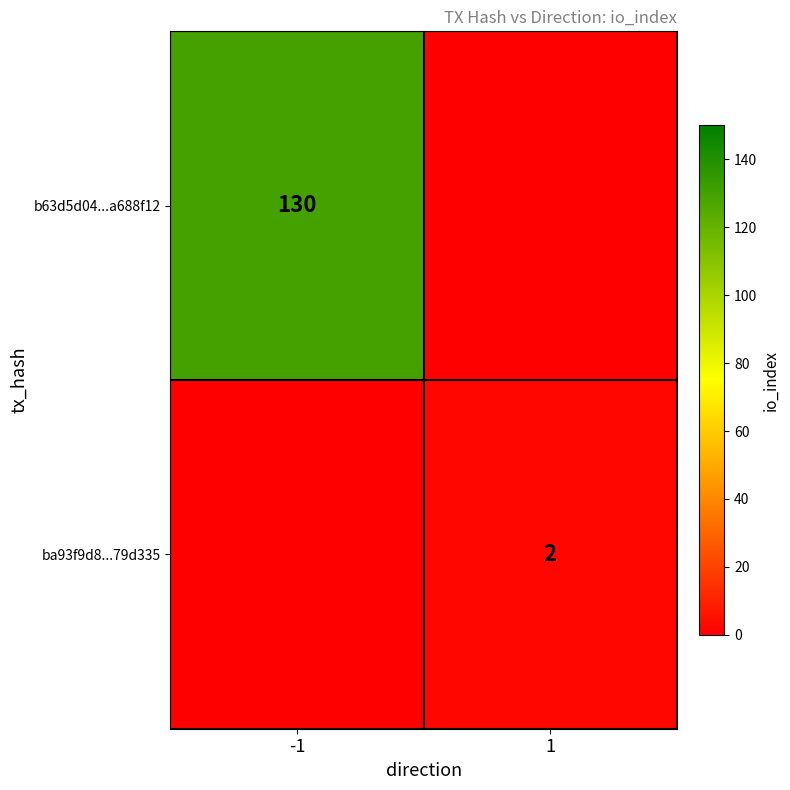

Is the value of ba93f9d8...79d335 at 1 greater than the value of b63d5d04...a688f12 at -1?

No